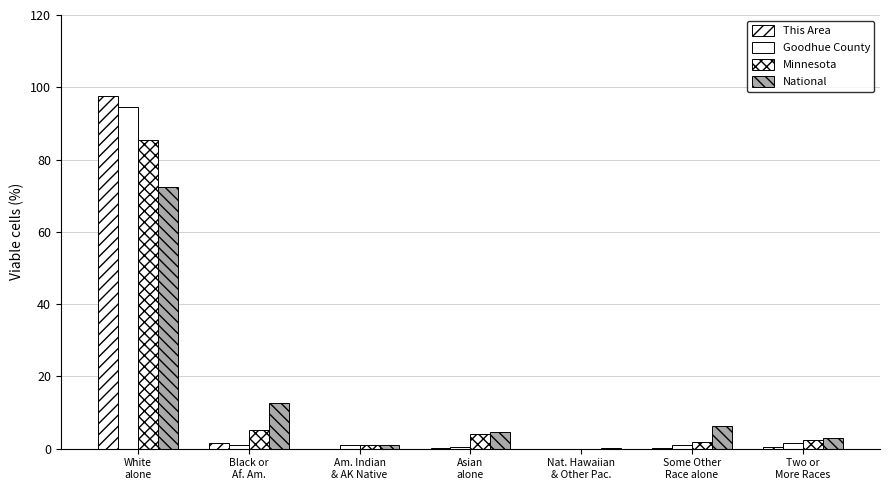

Reading right to left, what are all the values shown in this chart?

This Area: 0.4	0.3	0.0	0.1	0.0	1.7	97.6
Goodhue County: 1.6	1.1	0.0	0.6	1.2	1.0	94.6
Minnesota: 2.4	1.9	0.0	4.0	1.1	5.2	85.3
National: 2.9	6.2	0.2	4.8	0.9	12.6	72.4